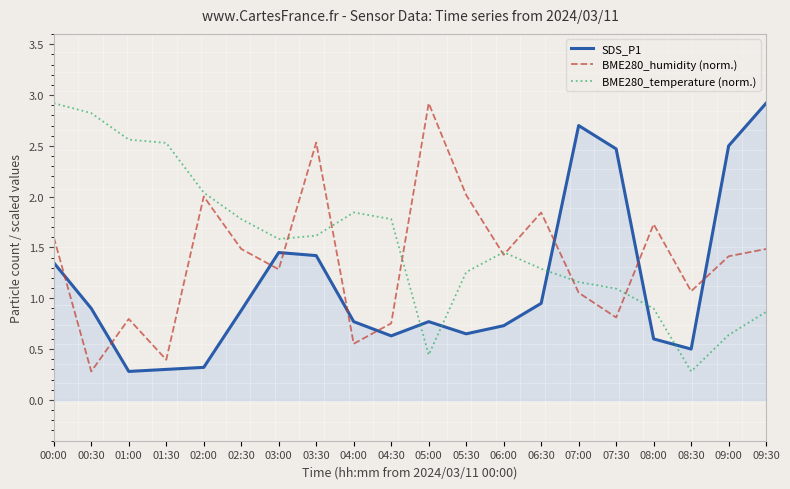

Between 01:30 and 04:30, which series saw the biggest shift?

BME280_temperature (norm.)